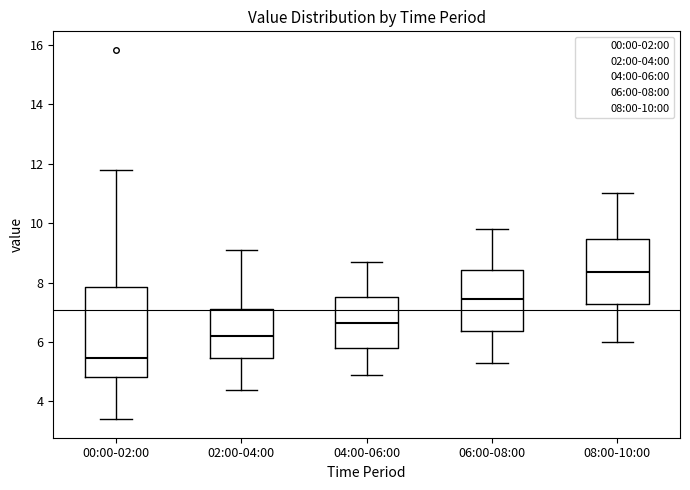

Reading left to right, transcribe this box plot: for each box, give where its median line is, the range the box spans, and where its two whiskers end, as read against the y-axis. The values are not printed on the chart, so give them approximately, as read against the axis.

00:00-02:00: median 5.4, box 4.8 to 7.8, whiskers 3.4 to 11.8
02:00-04:00: median 6.2, box 5.4 to 7.2, whiskers 4.4 to 9.2
04:00-06:00: median 6.6, box 5.8 to 7.6, whiskers 5.0 to 8.8
06:00-08:00: median 7.4, box 6.4 to 8.4, whiskers 5.4 to 9.8
08:00-10:00: median 8.4, box 7.2 to 9.4, whiskers 6.0 to 11.0